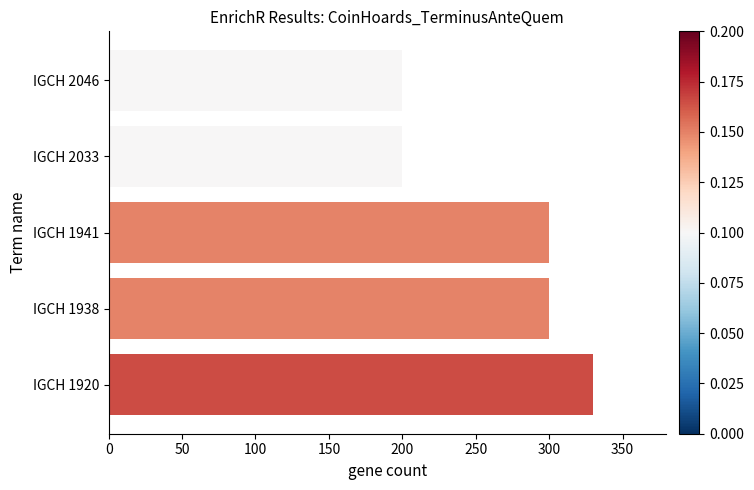

What is the change in value from IGCH 1938 to IGCH 2033?

-100